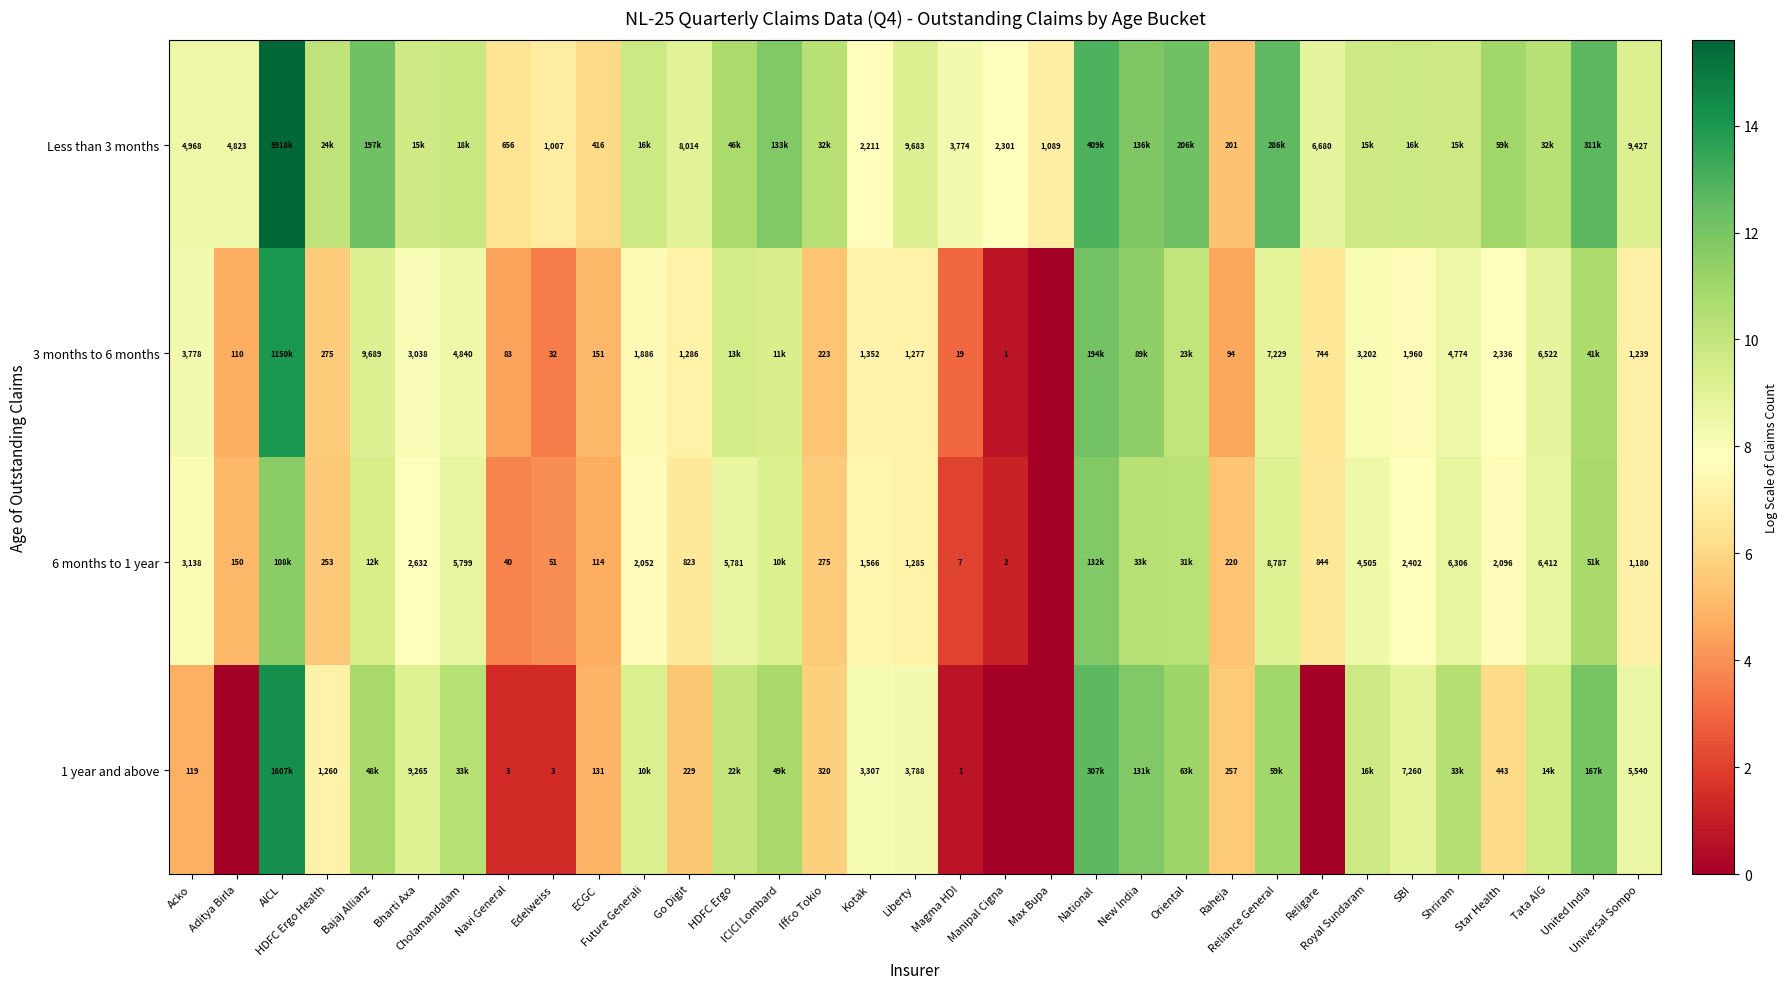

Is it true that 6 months to 1 year equals 4.8 at Acko?

False